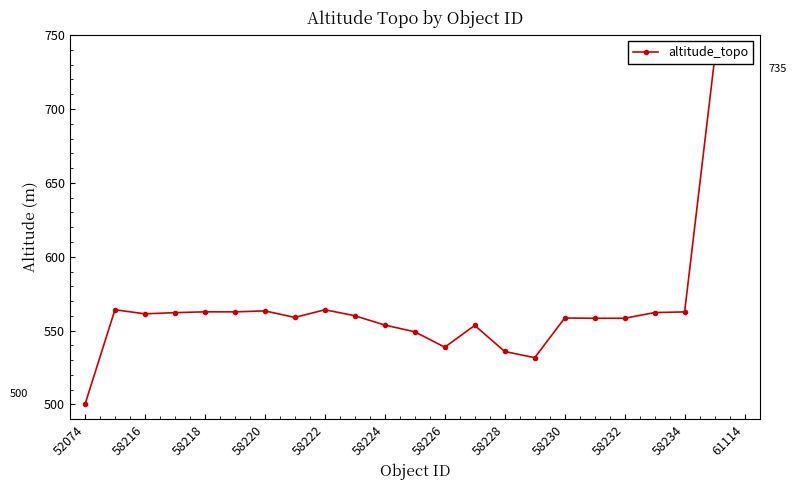

Count the number of data series in this chart.

1